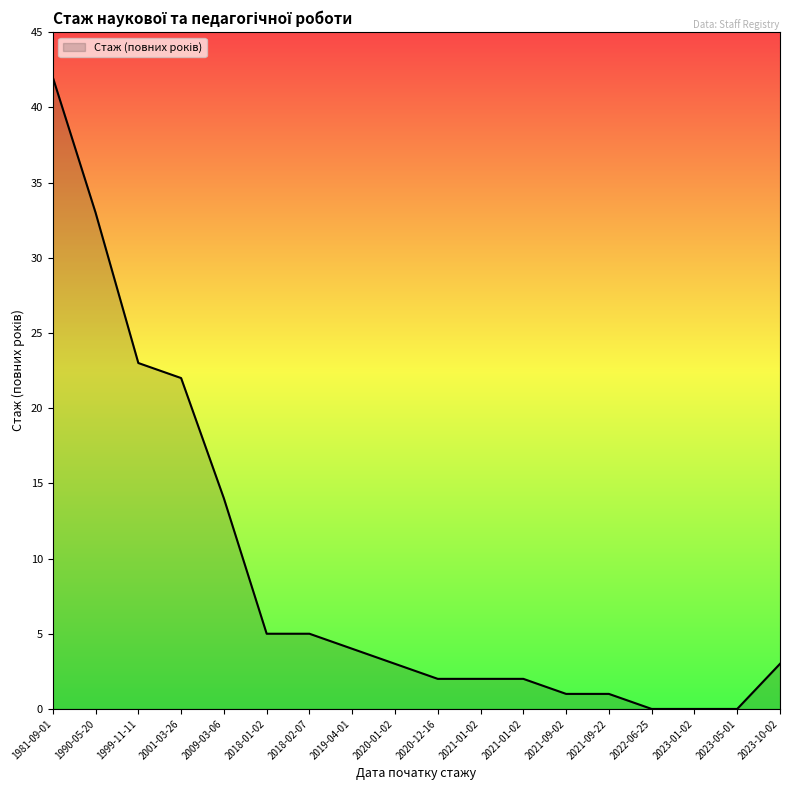

At which label is the value closest to 21?

2001-03-26